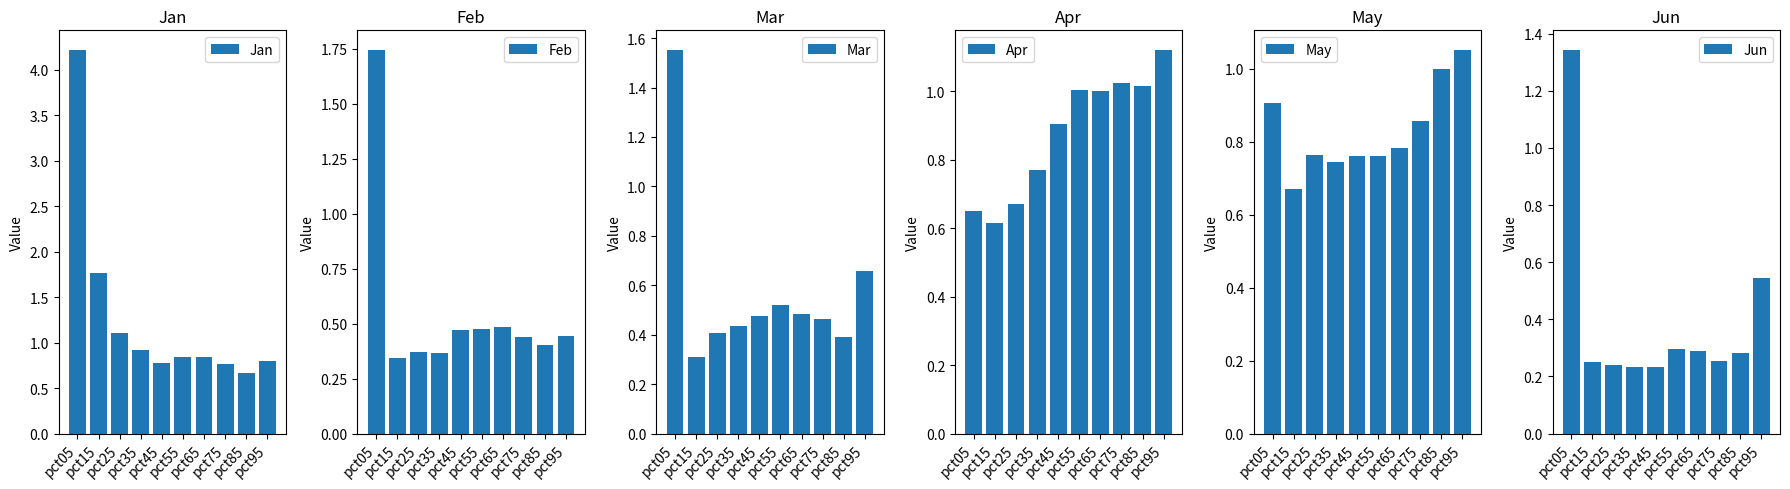

What value does the Feb series have at pct65?

0.5